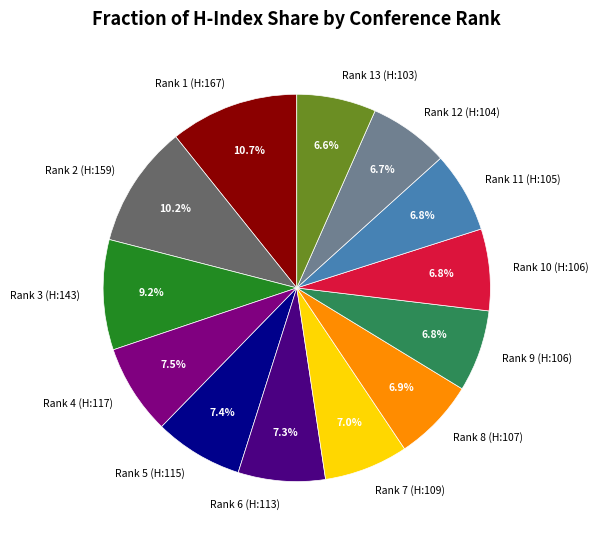

What is the largest slice in the pie chart?

Rank 1 (H:167)